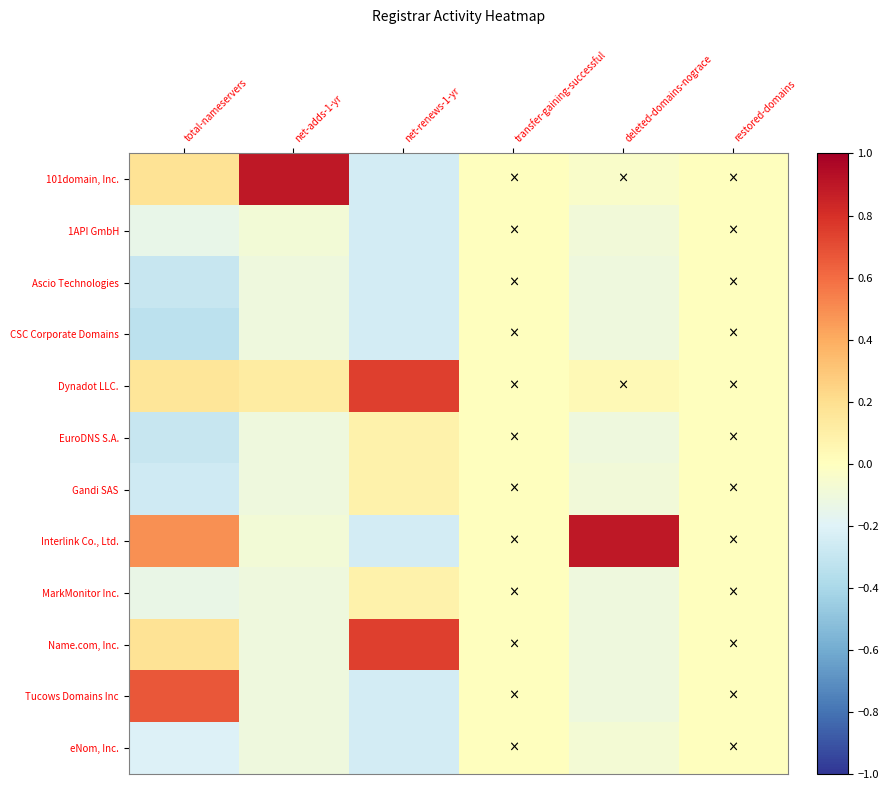

How many categories are shown in the chart?

6